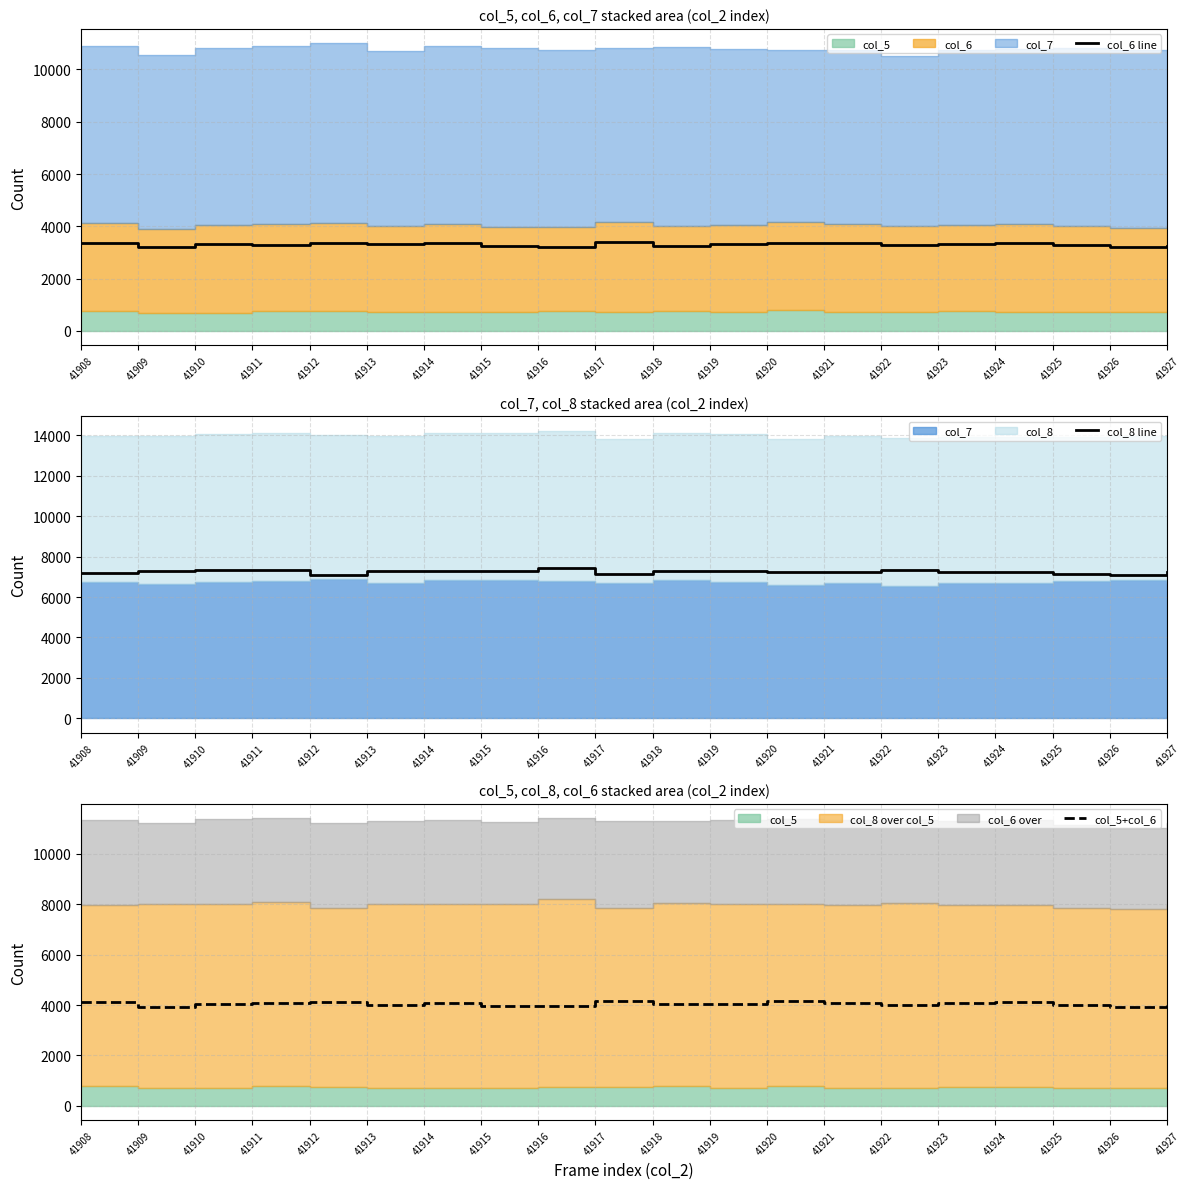

Between 41916 and 41923, which is larger?

41923